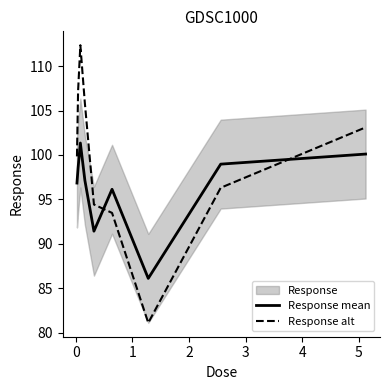

How many intersections are there between Response alt and Response mean?

2